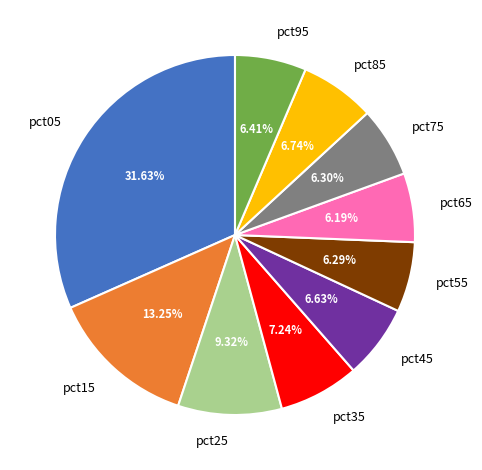

The pct25 slice represents 9% of the pie. True or false?

True